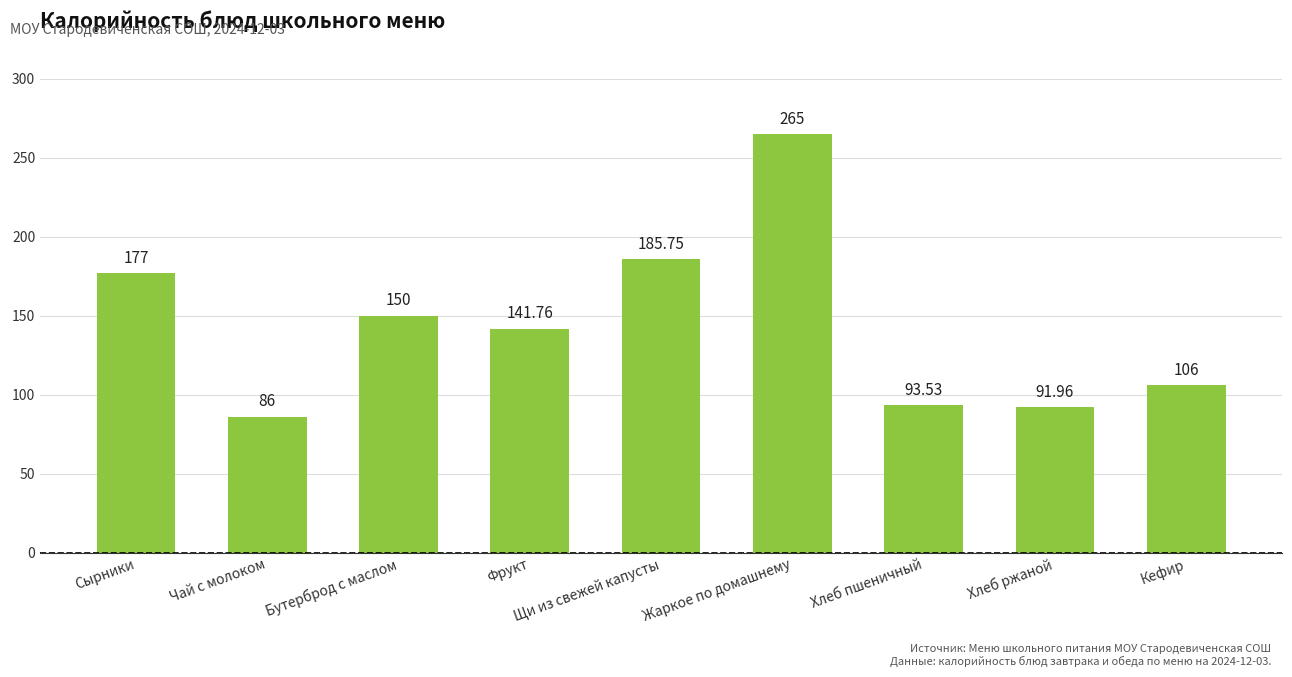

What is the sum of all values?

1297.0